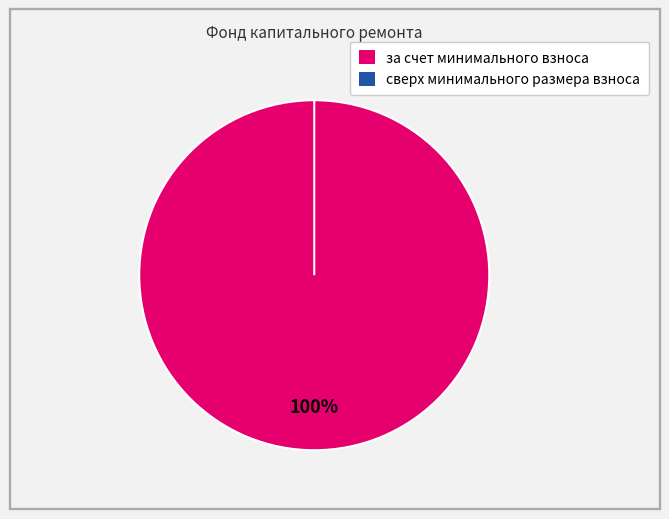

The за счет минимального взноса slice represents 100% of the pie. True or false?

True